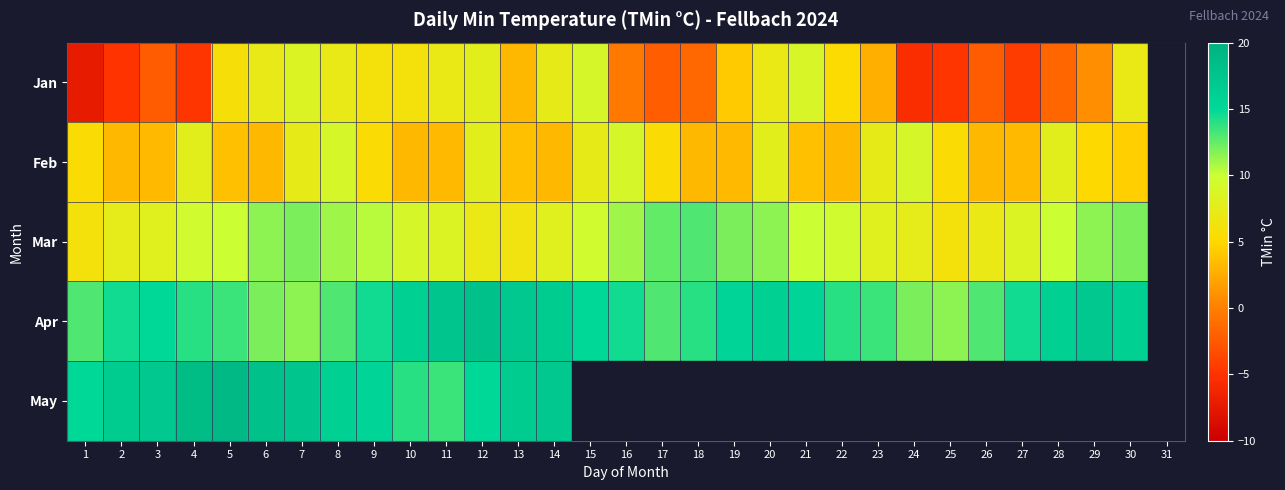

At which category is the sum across all series the highest?

7